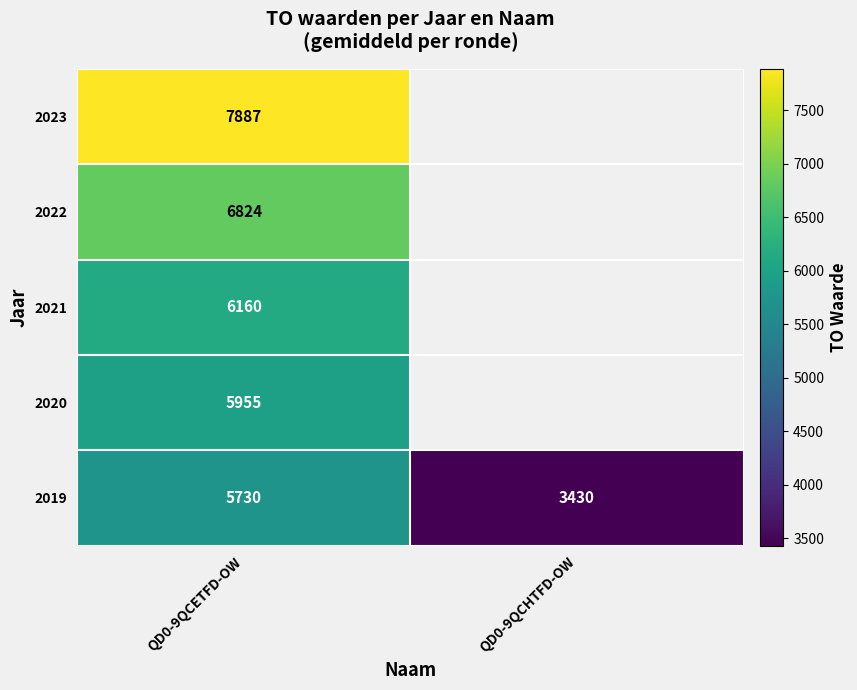

What is the minimum value for 2019?

3430